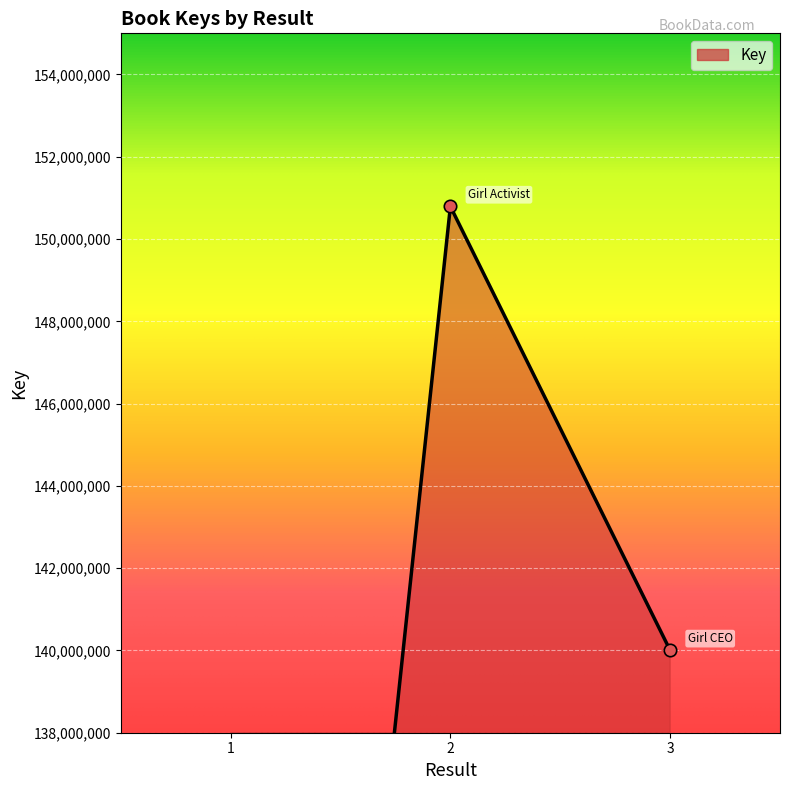

What is the change in value from 2 to 3?

-10789020